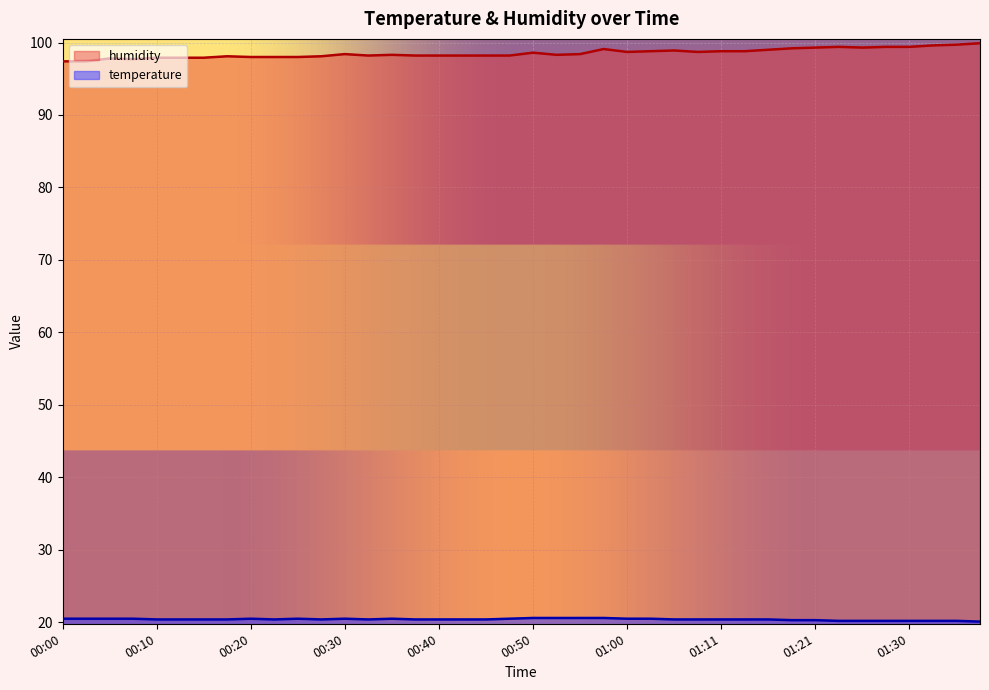

List the series in order of their overall mean, lowest first.

temperature, humidity